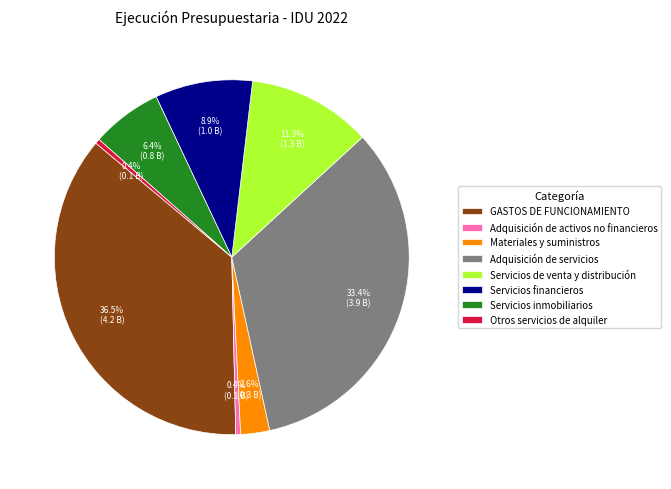

Combined, do Servicios financieros and Otros servicios de alquiler account for over 50%?

No